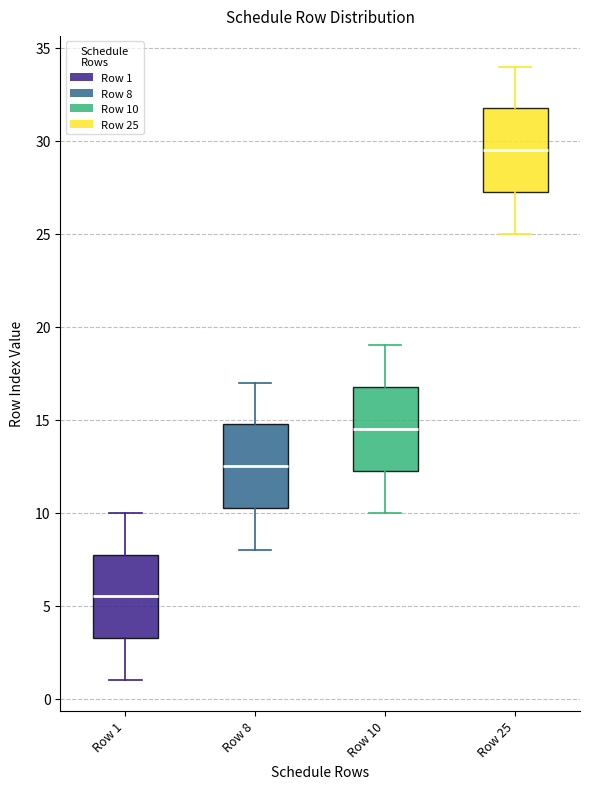

Where is the upper edge of the box for Row 8 on the y-axis? The values are not printed on the chart, so give them approximately, as read against the axis.

15.0